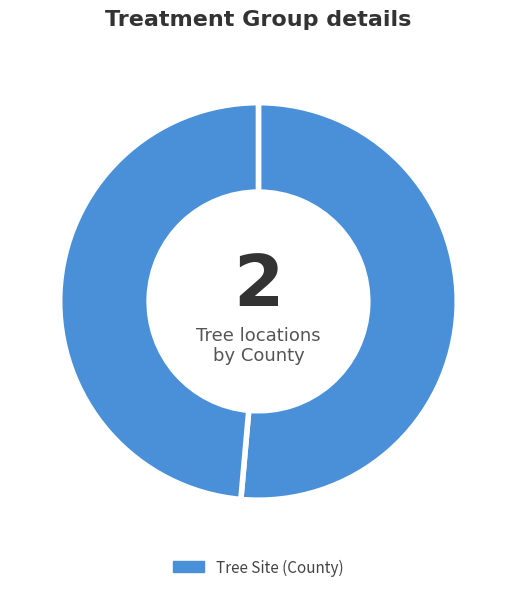

What is the largest slice in the pie chart?

Davidson